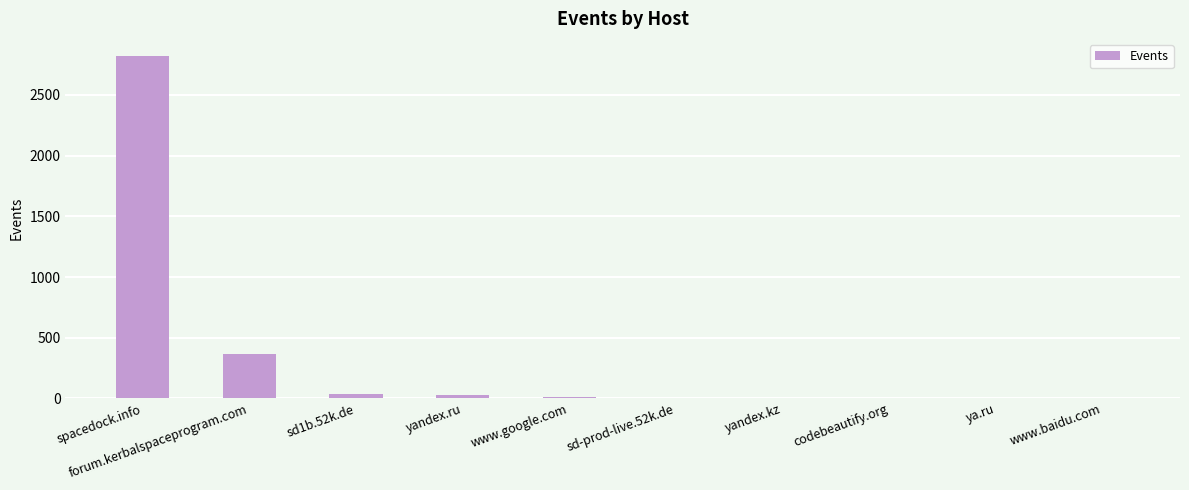

What is the sum of all values?

3276